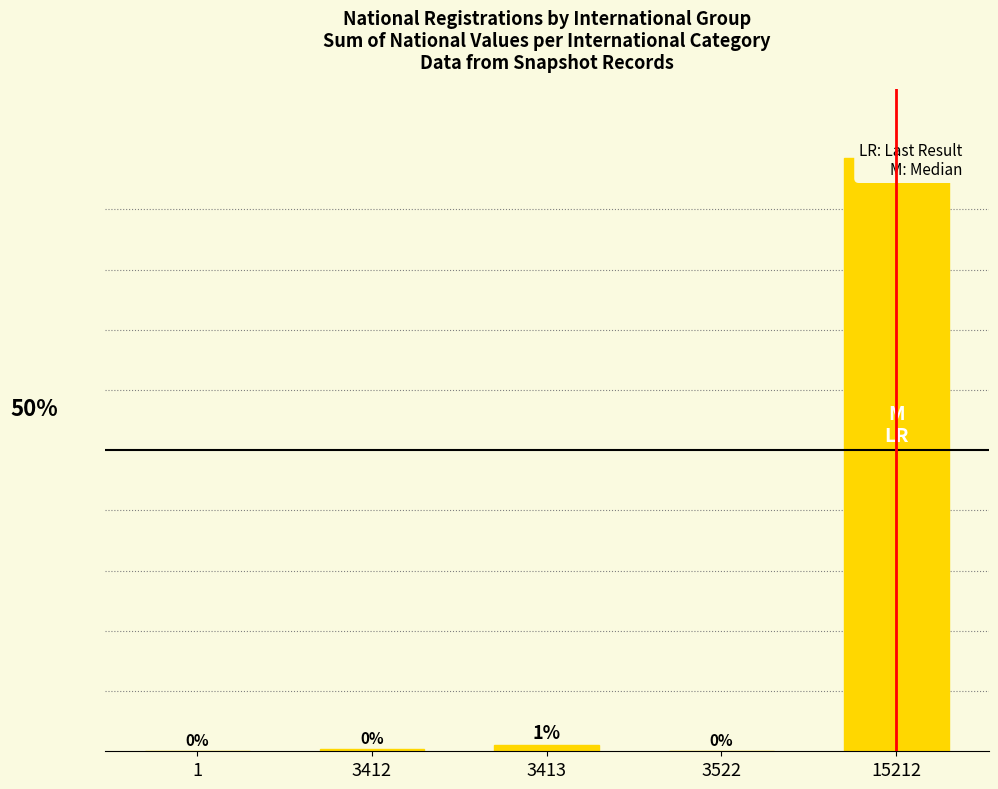

What is the change in value from 3412 to 15212?

+98.2